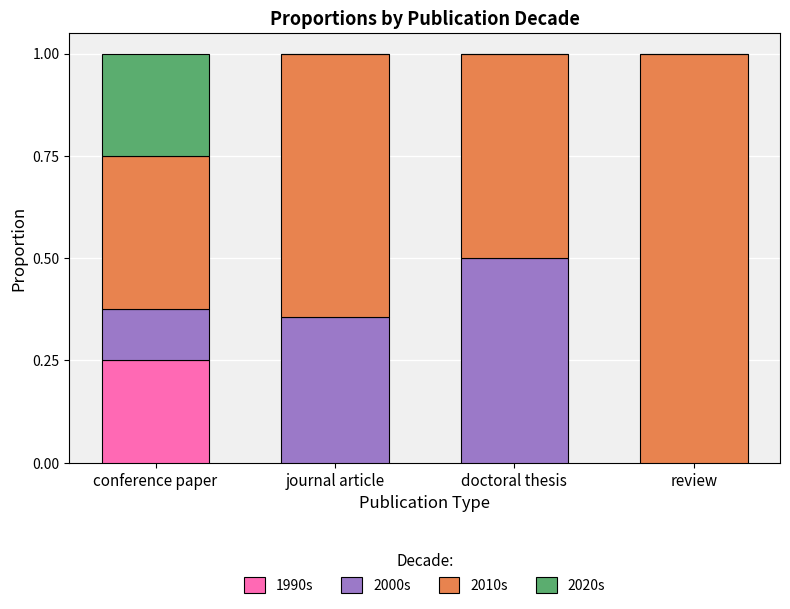

What is the total value across all series at conference paper?

1.0